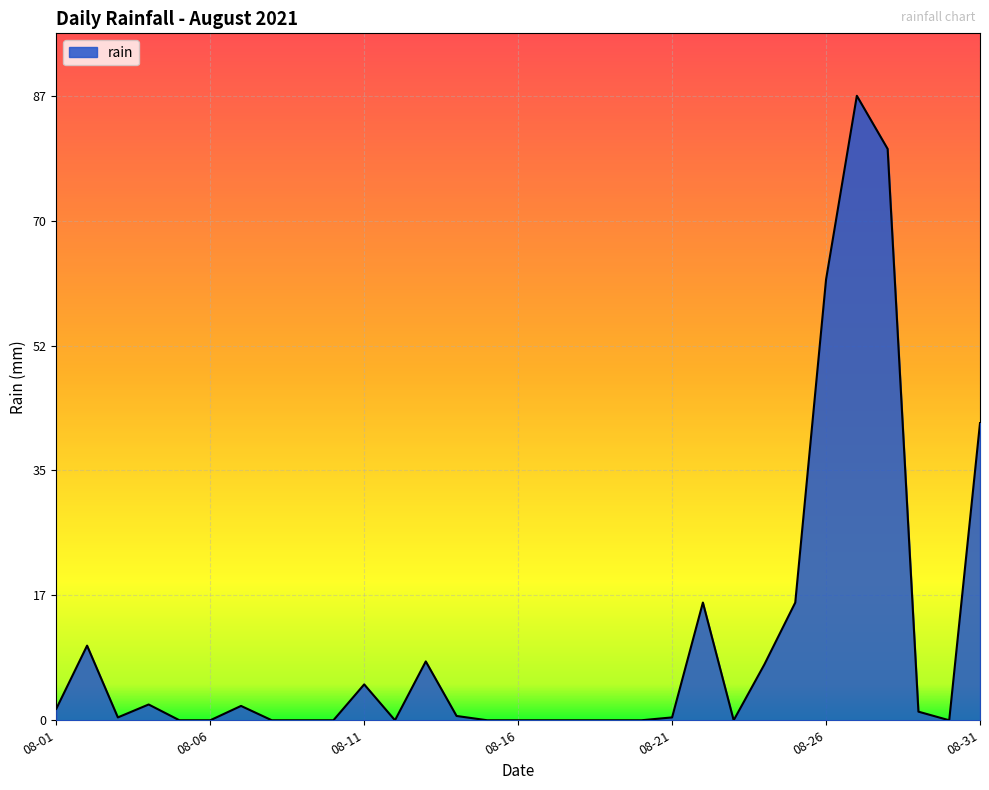

What is the difference between the maximum and minimum values?

87.0